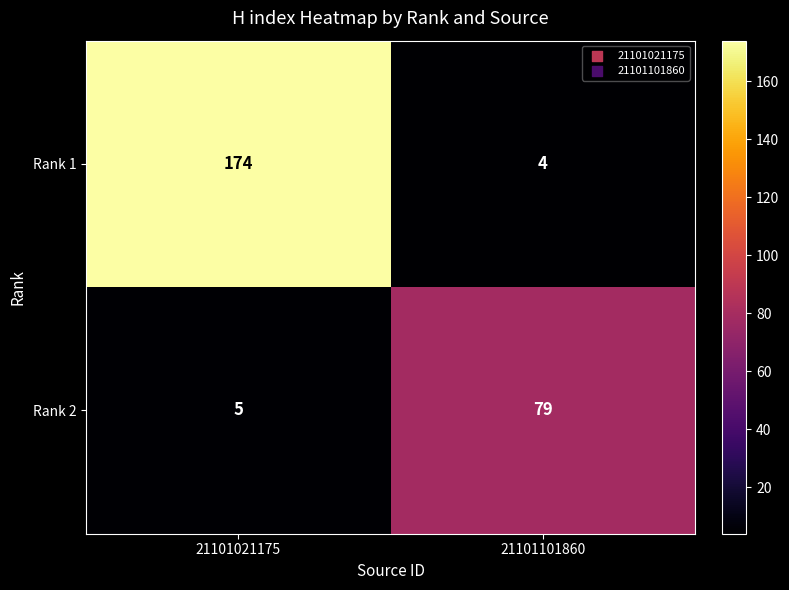

At 21101021175, list the series in order from smallest to largest.

Rank 2, Rank 1